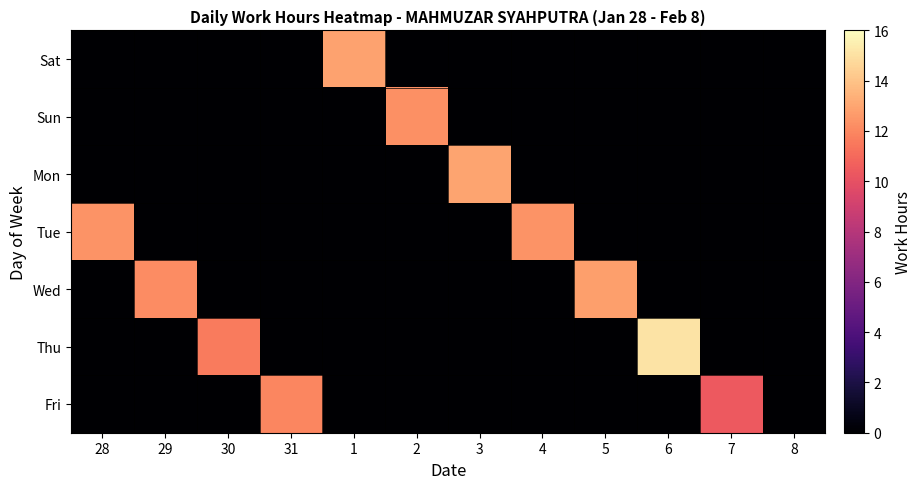

Which has a higher value, 6 or 2?

6